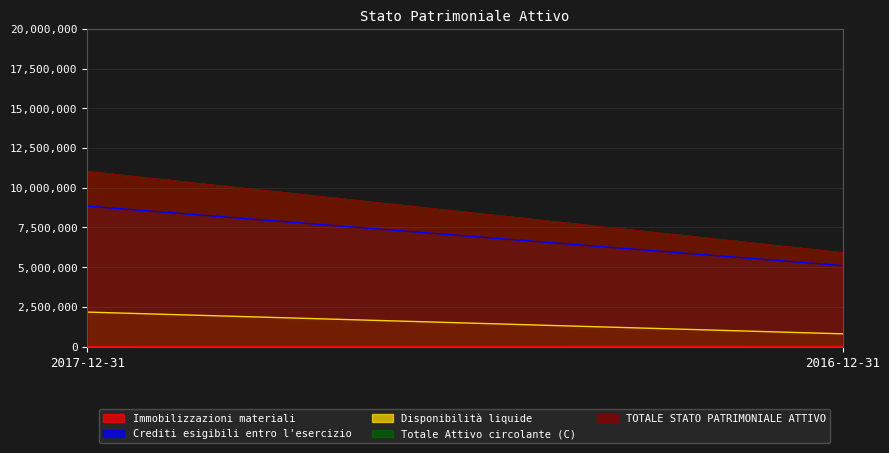

Which has a higher value, 2017-12-31 or 2016-12-31?

2016-12-31